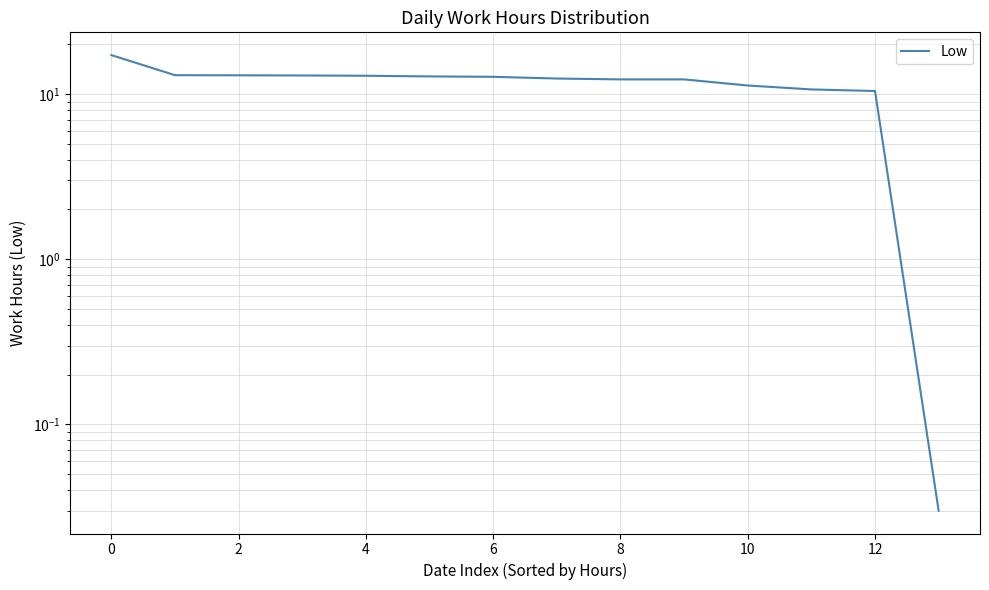

The value at 13 is 0.0. True or false?

True